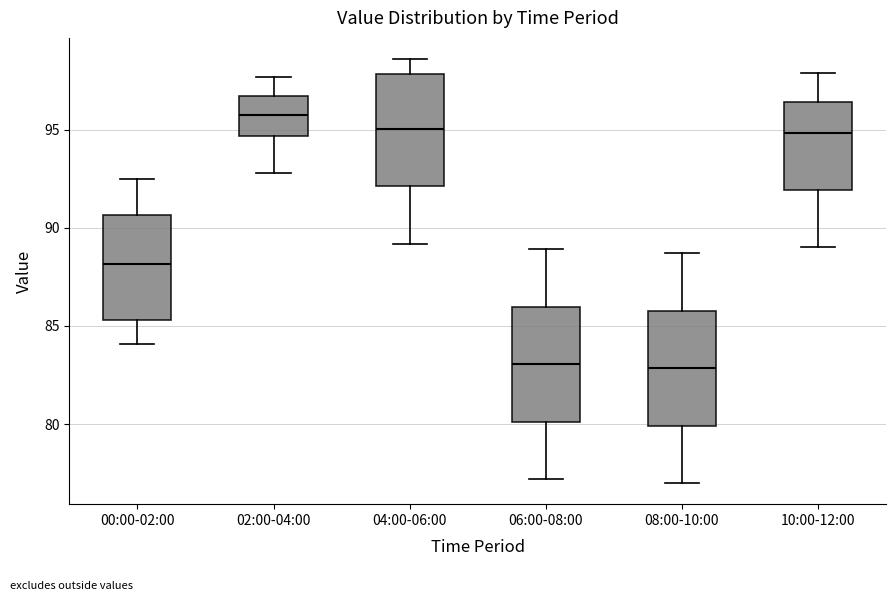

Reading left to right, read every box against the y-axis: the position of its median line, the range the box covers, and the ends of its whiskers. The values are not printed on the chart, so give them approximately, as read against the axis.

00:00-02:00: median 88.0, box 85.5 to 90.5, whiskers 84.0 to 92.5
02:00-04:00: median 96.0, box 94.5 to 96.5, whiskers 93.0 to 97.5
04:00-06:00: median 95.0, box 92.0 to 98.0, whiskers 89.0 to 98.5
06:00-08:00: median 83.0, box 80.0 to 86.0, whiskers 77.0 to 89.0
08:00-10:00: median 83.0, box 80.0 to 86.0, whiskers 77.0 to 88.5
10:00-12:00: median 95.0, box 92.0 to 96.5, whiskers 89.0 to 98.0